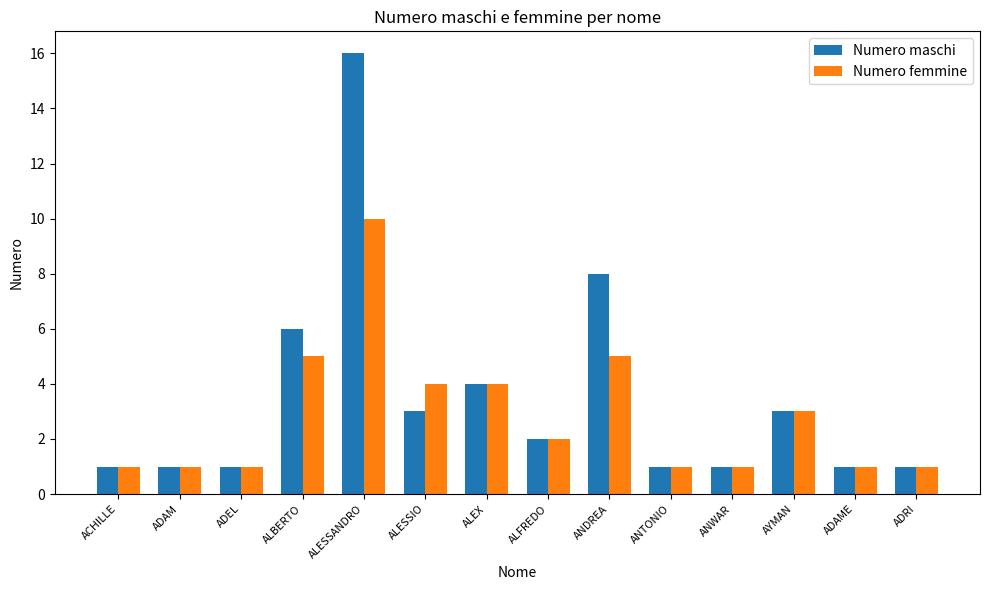

Between ADEL and ALESSIO, which series saw the biggest shift?

Numero femmine